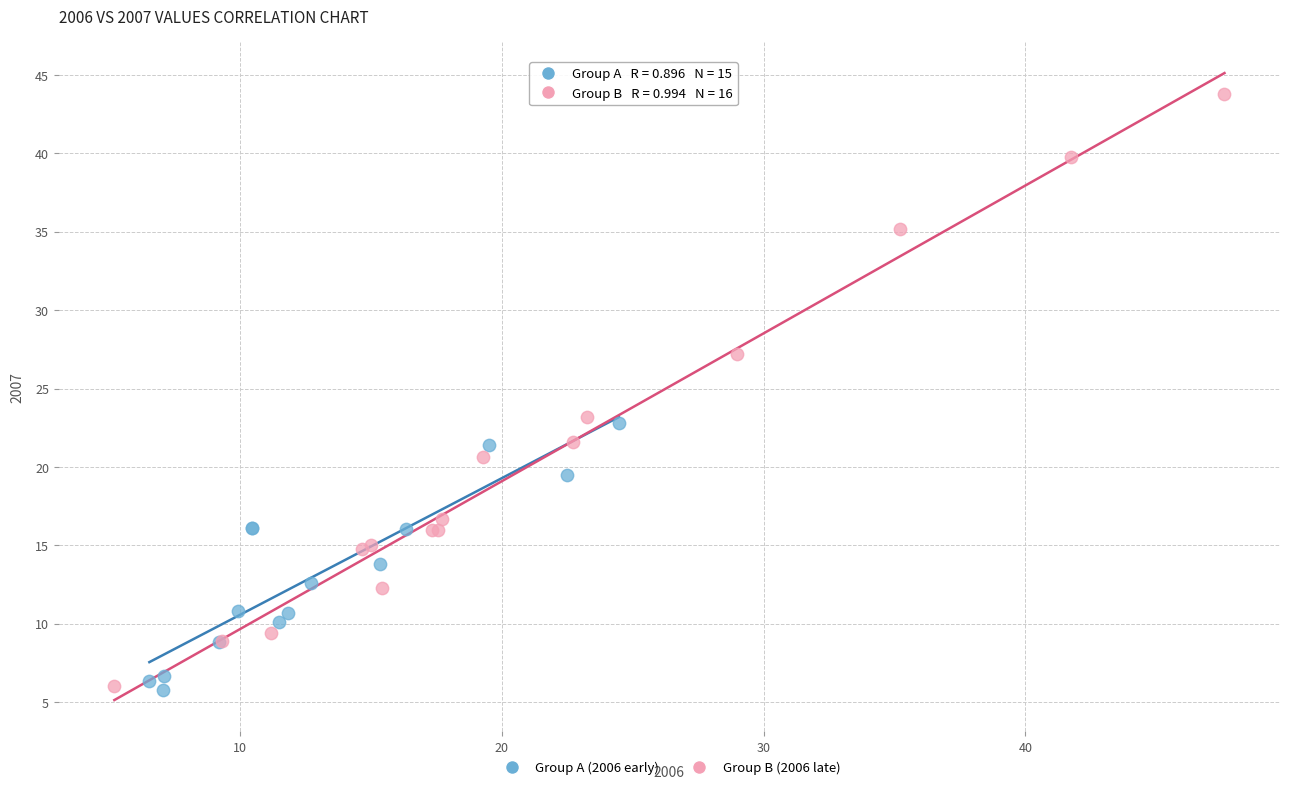

Which series contains the highest Y value?

Group B (2006 late)